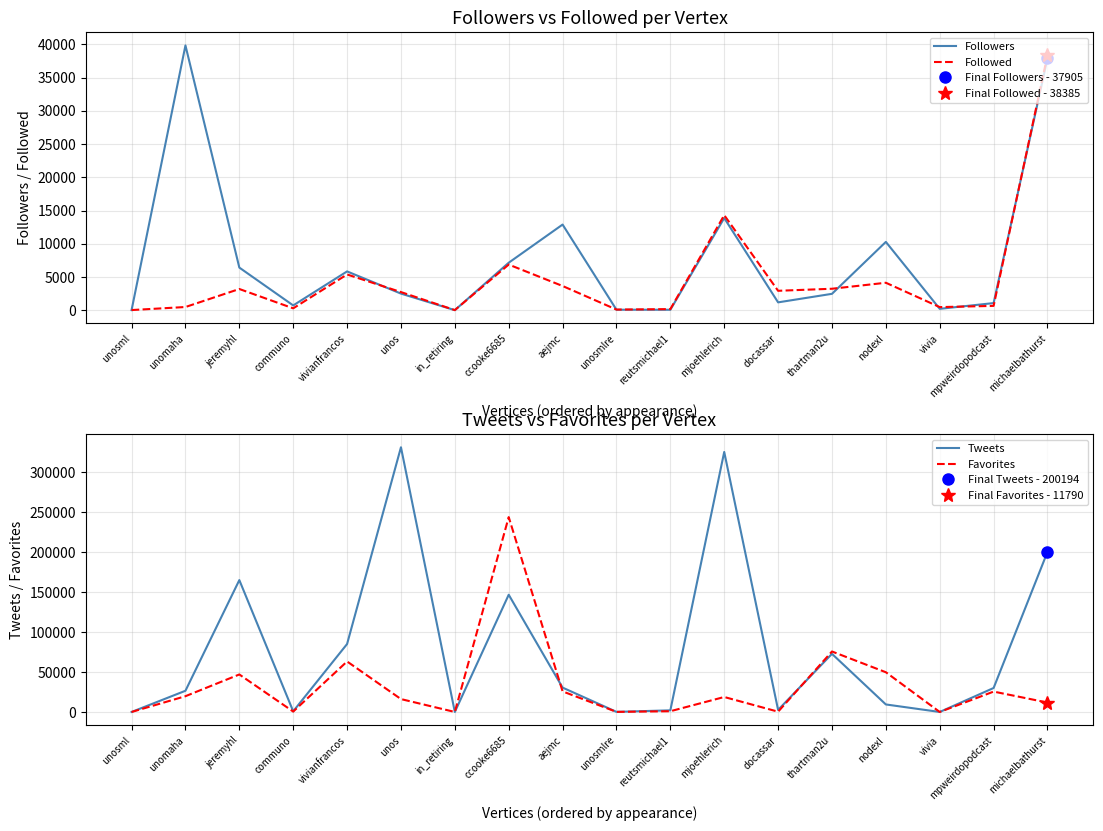

What are all the series names shown in the legend?

Followers, Followed, Tweets, Favorites